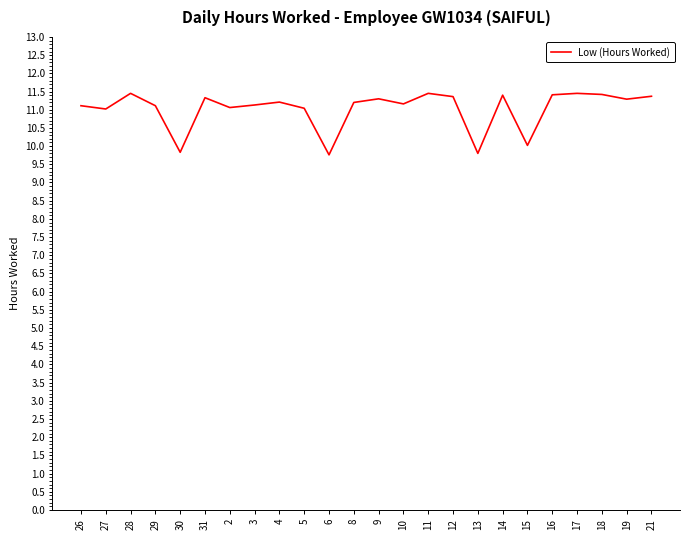

Approximately how many times larger is the value at 21 compared to 31?

1.0